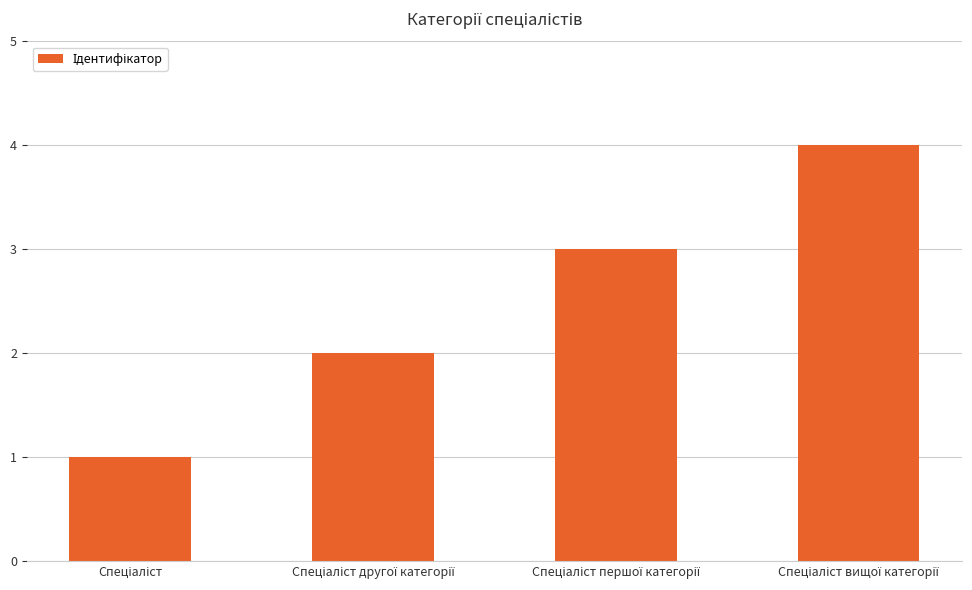

What is the difference between the maximum and minimum values?

3